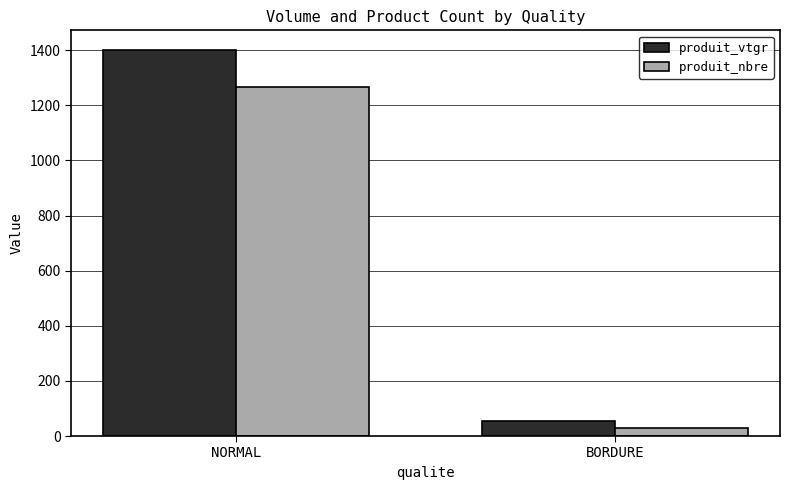

Reading left to right, transcribe all the data shown in this chart.

produit_vtgr: 1401.9	55.5
produit_nbre: 1267.0	29.0